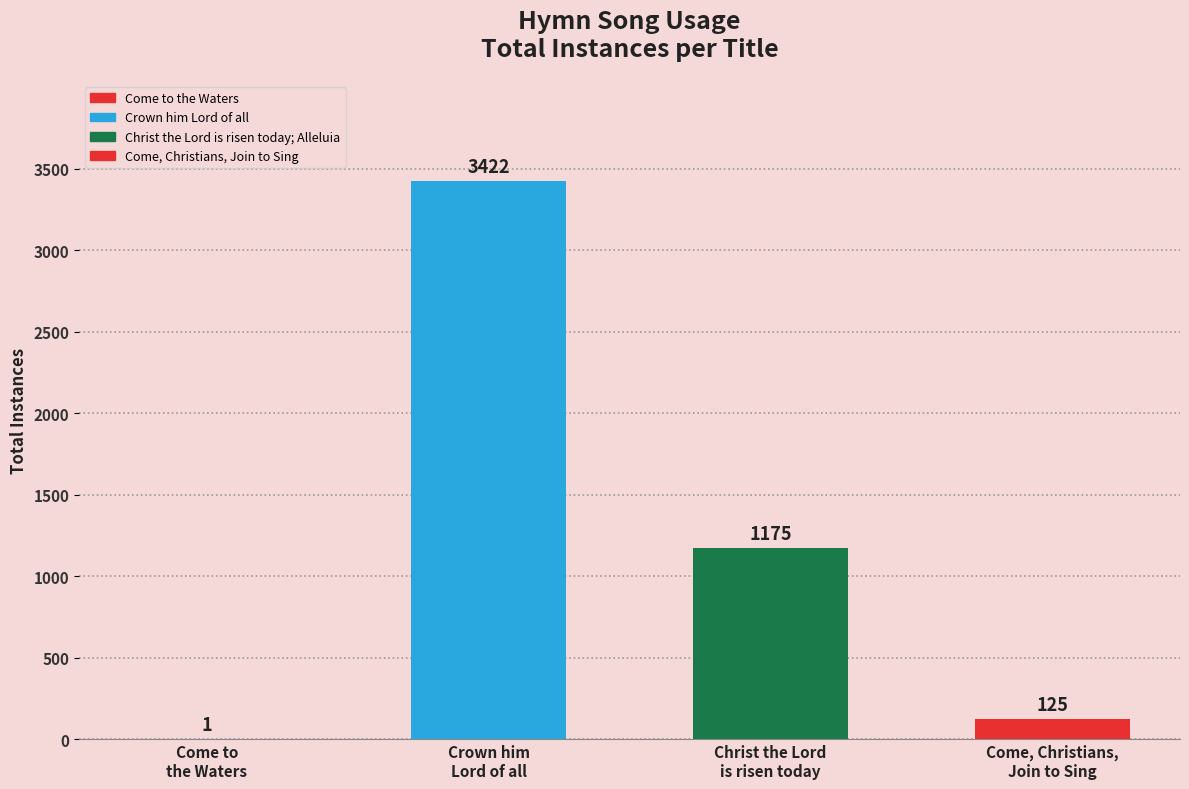

What is the value of the 1st bar from the left?

1